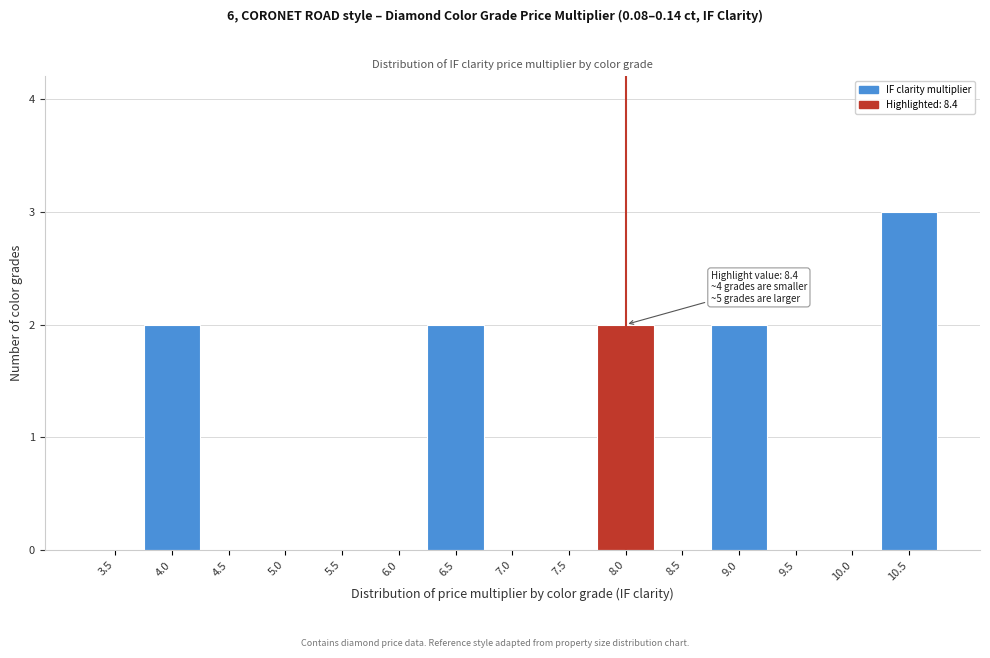

Reading right to left, extract all data points from this chart.

10.5=3	10.0=0	9.5=0	9.0=2	8.5=0	8.0=2	7.5=0	7.0=0	6.5=2	6.0=0	5.5=0	5.0=0	4.5=0	4.0=2	3.5=0